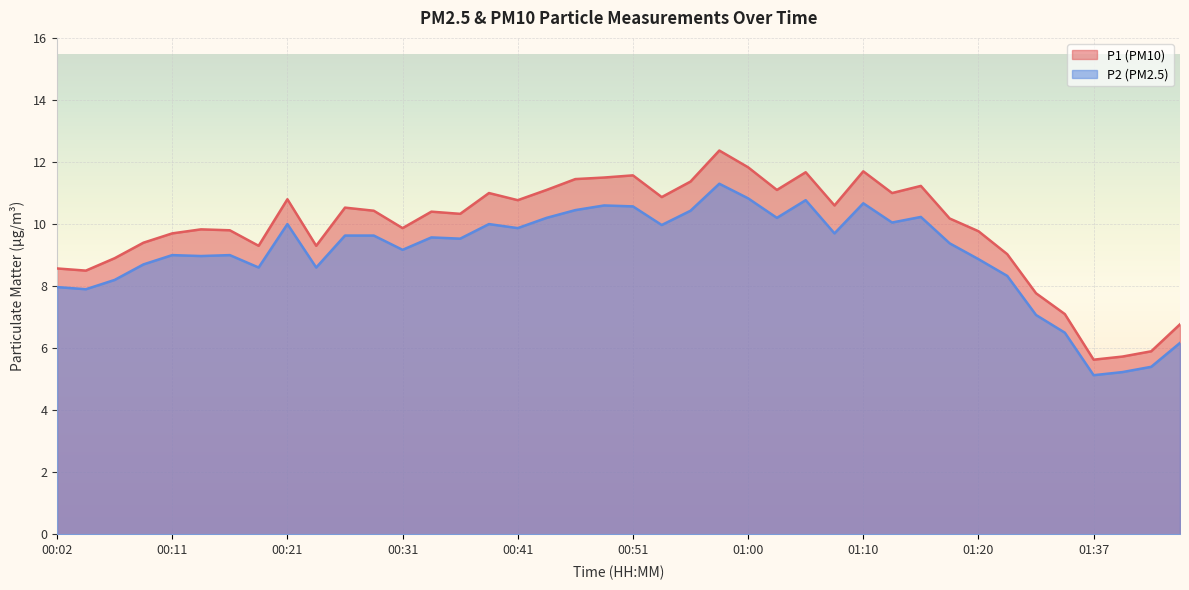

What is the label of the 21st point from the right?

00:48